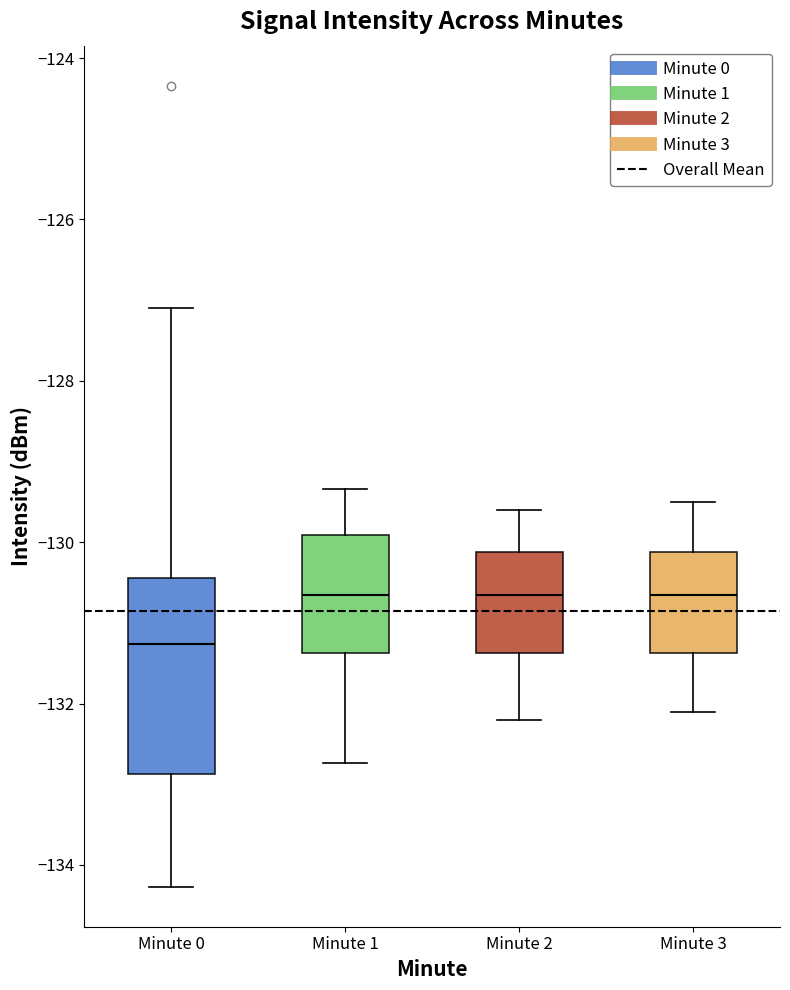

Where is the upper edge of the box for Minute 2 on the y-axis? The values are not printed on the chart, so give them approximately, as read against the axis.

-130.2